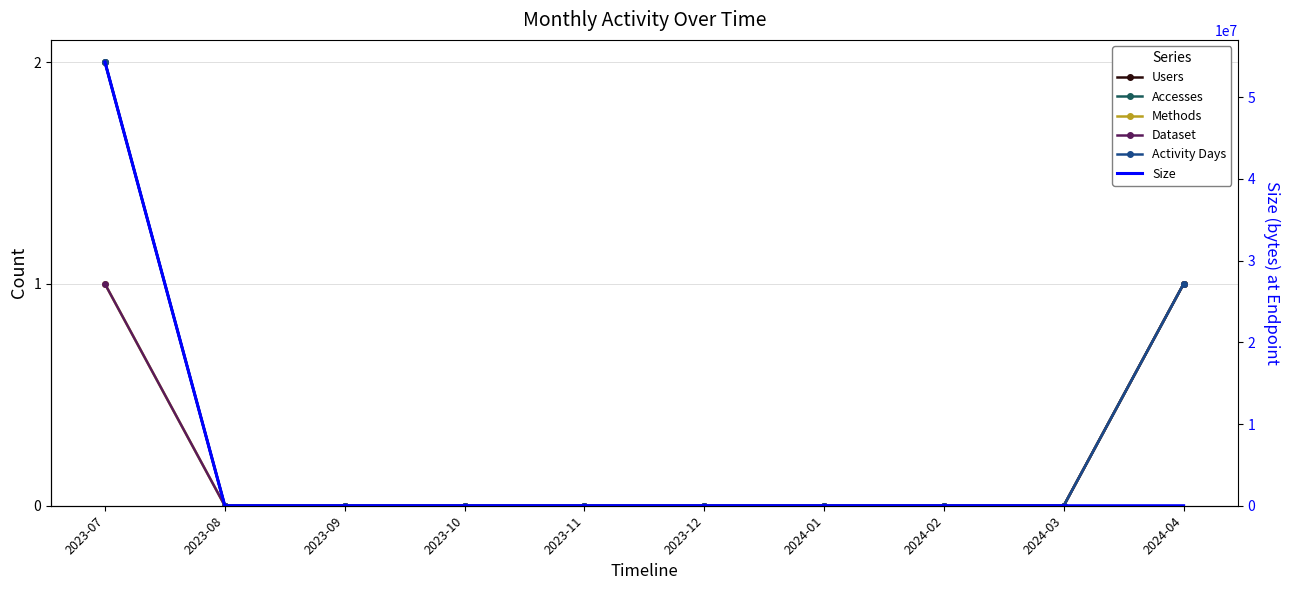

Reading left to right, list all the values displayed in this chart.

Users: 2023-07=2	2023-08=0	2023-09=0	2023-10=0	2023-11=0	2023-12=0	2024-01=0	2024-02=0	2024-03=0	2024-04=1
Accesses: 2023-07=2	2023-08=0	2023-09=0	2023-10=0	2023-11=0	2023-12=0	2024-01=0	2024-02=0	2024-03=0	2024-04=1
Methods: 2023-07=1	2023-08=0	2023-09=0	2023-10=0	2023-11=0	2023-12=0	2024-01=0	2024-02=0	2024-03=0	2024-04=1
Dataset: 2023-07=1	2023-08=0	2023-09=0	2023-10=0	2023-11=0	2023-12=0	2024-01=0	2024-02=0	2024-03=0	2024-04=1
Activity Days: 2023-07=2	2023-08=0	2023-09=0	2023-10=0	2023-11=0	2023-12=0	2024-01=0	2024-02=0	2024-03=0	2024-04=1
Size: 2023-07=54287716	2023-08=0	2023-09=0	2023-10=0	2023-11=0	2023-12=0	2024-01=0	2024-02=0	2024-03=0	2024-04=912